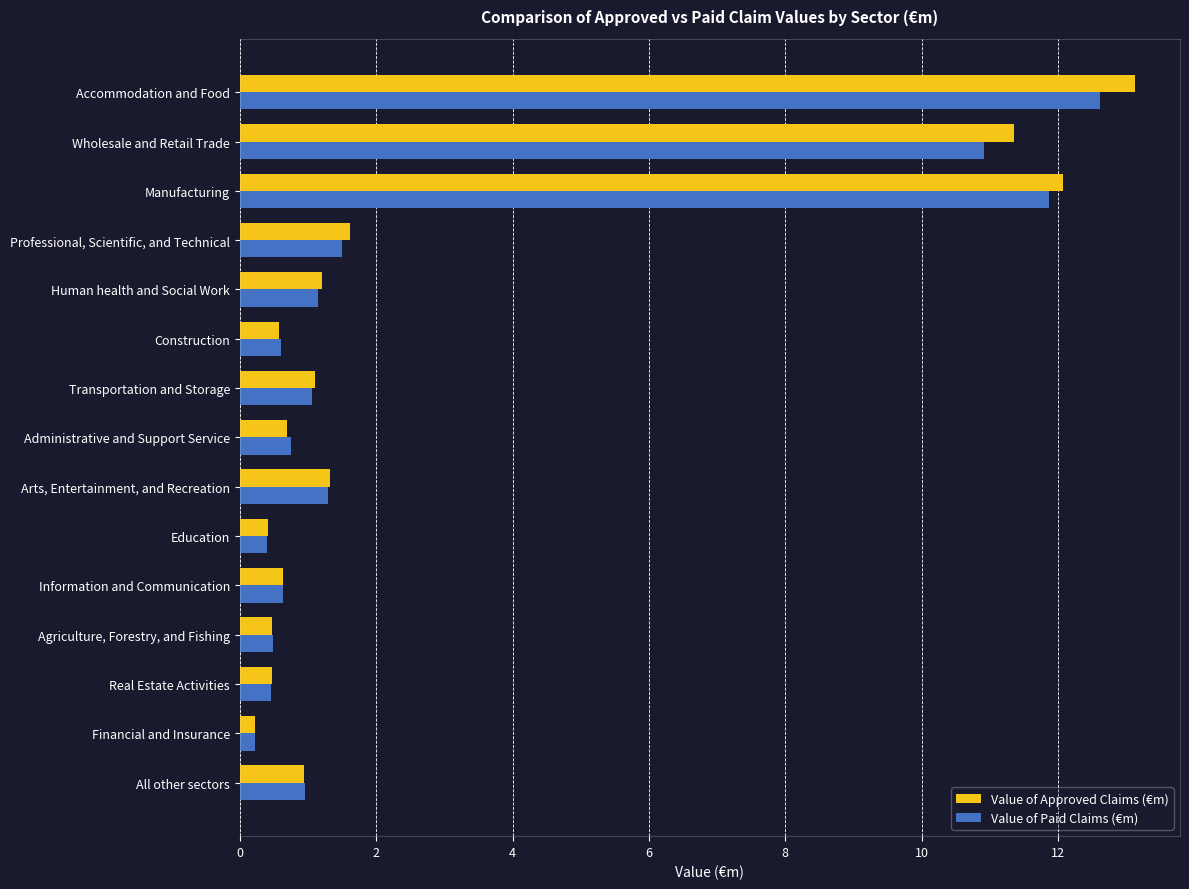

What is the difference between the highest and lowest values at Accommodation and Food?

0.5